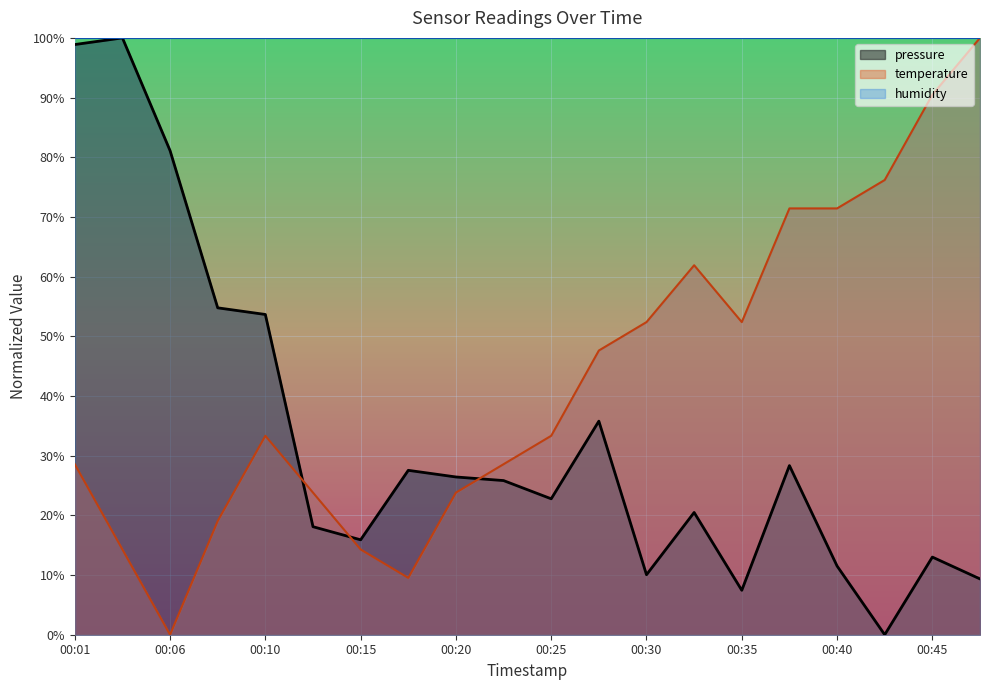

At which category is the sum across all series the highest?

00:01